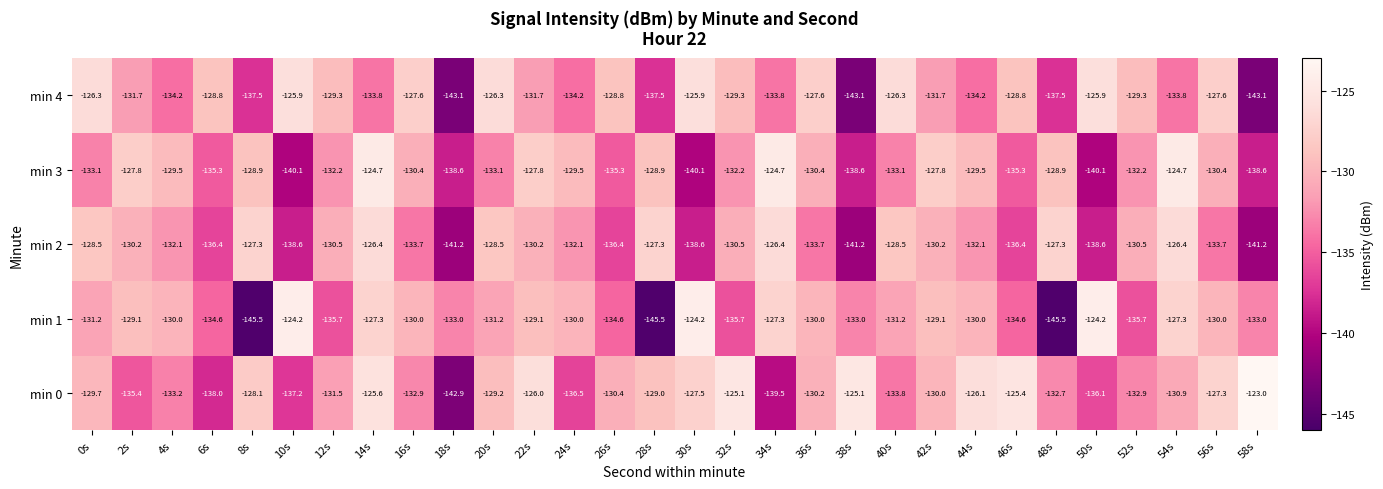

Read the min 1 value at 42s.

-129.1